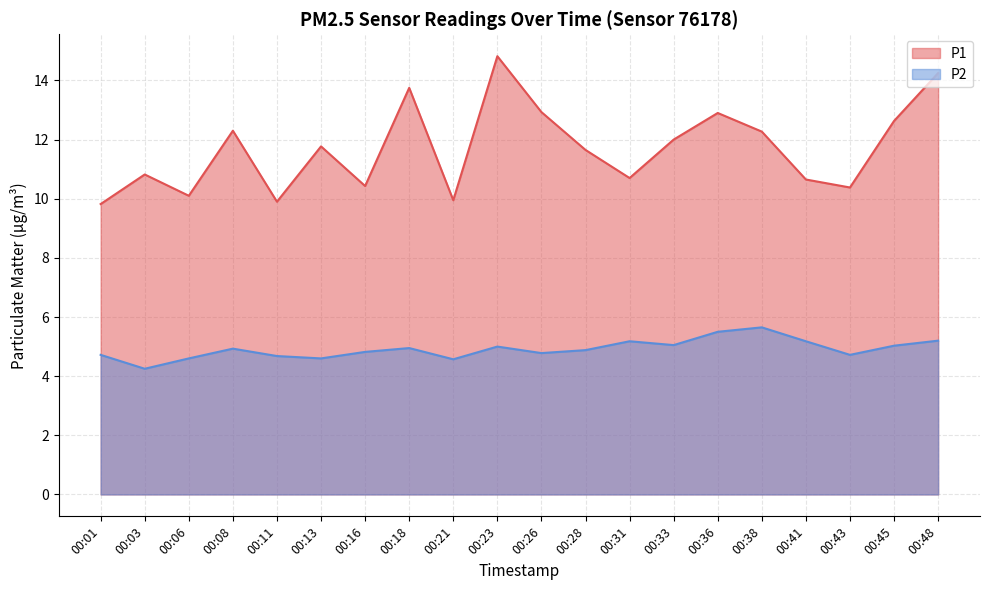

Reading left to right, transcribe all the data shown in this chart.

P1: 00:01=9.8	00:03=10.8	00:06=10.1	00:08=12.3	00:11=9.9	00:13=11.8	00:16=10.4	00:18=13.8	00:21=9.9	00:23=14.8	00:26=12.9	00:28=11.7	00:31=10.7	00:33=12.0	00:36=12.9	00:38=12.3	00:41=10.7	00:43=10.4	00:45=12.6	00:48=14.2
P2: 00:01=4.7	00:03=4.2	00:06=4.6	00:08=4.9	00:11=4.7	00:13=4.6	00:16=4.8	00:18=5.0	00:21=4.6	00:23=5.0	00:26=4.8	00:28=4.9	00:31=5.2	00:33=5.0	00:36=5.5	00:38=5.7	00:41=5.2	00:43=4.7	00:45=5.0	00:48=5.2